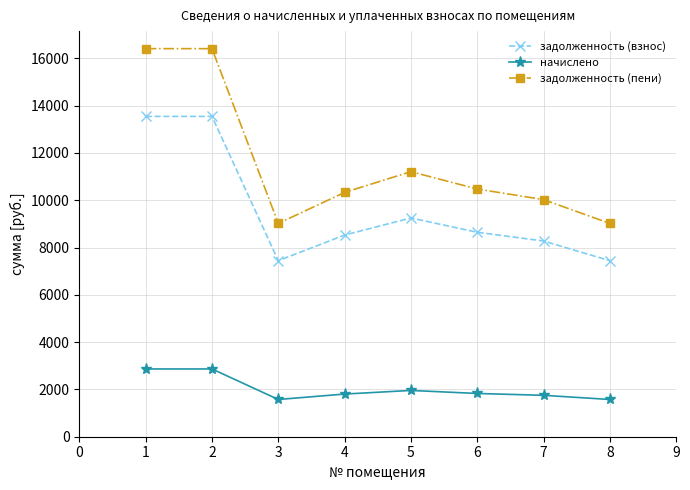

The value of задолженность (взнос) at 4 is 8526.4. True or false?

True